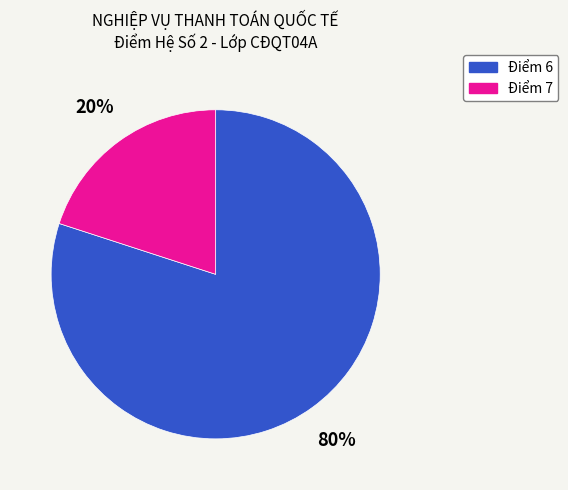

To the nearest percent, what is the average slice percentage?

50%